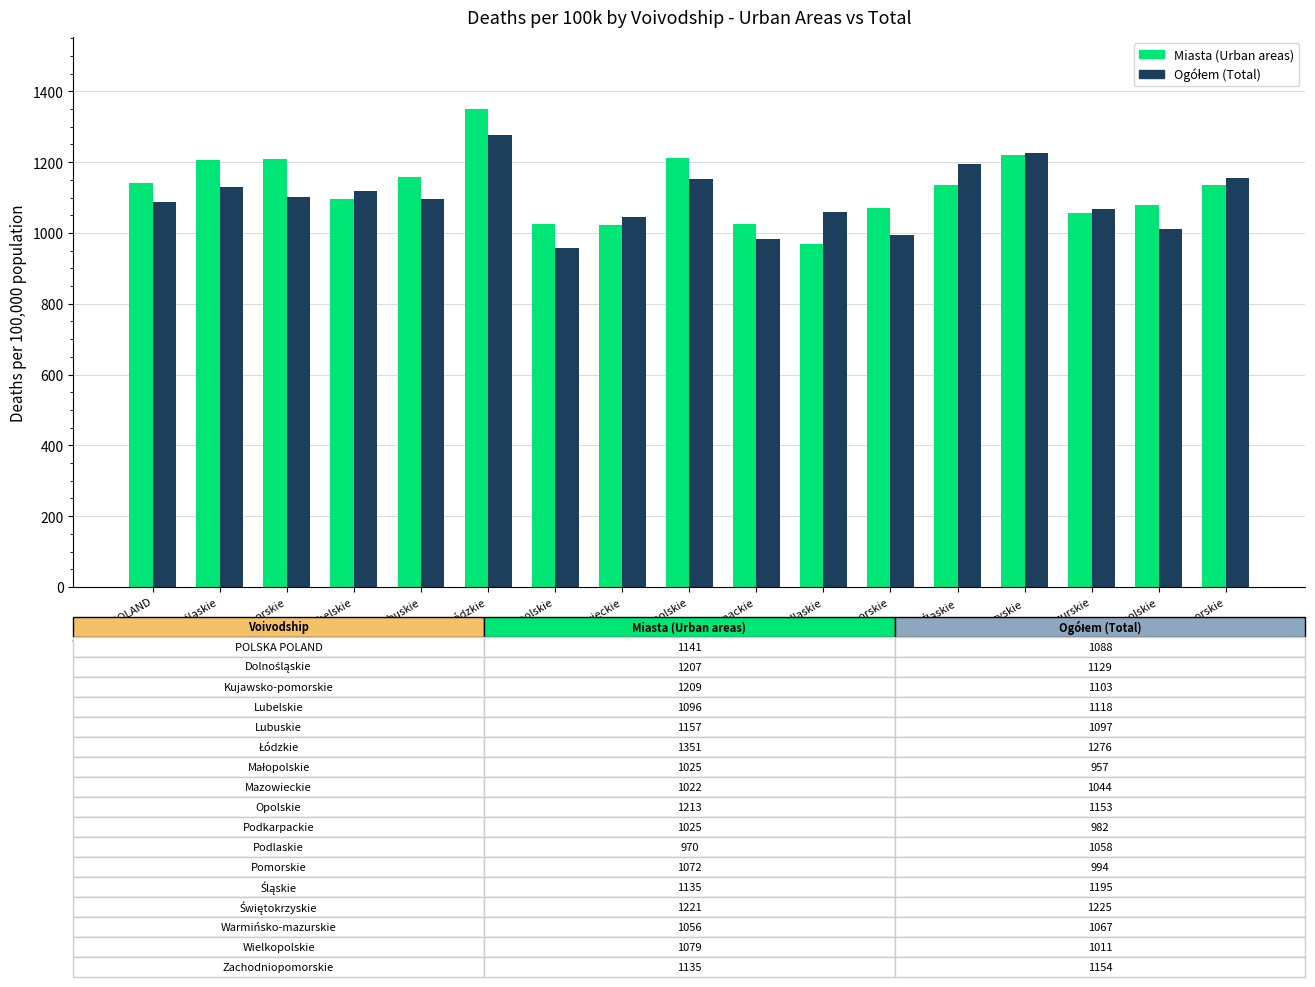

How many bars are there in each group?

2